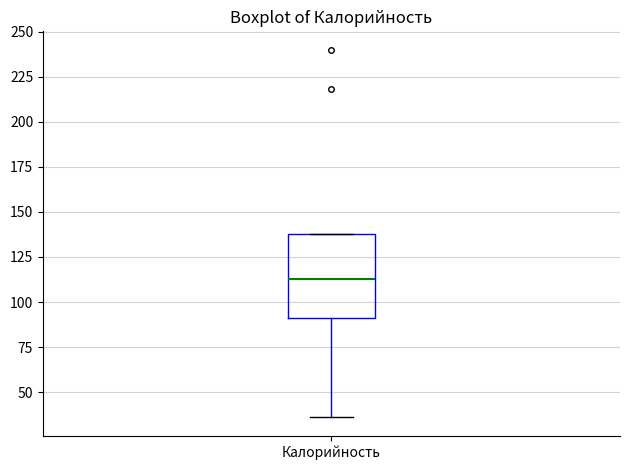

Where is the upper edge of the box for Калорийность on the y-axis? The values are not printed on the chart, so give them approximately, as read against the axis.

140